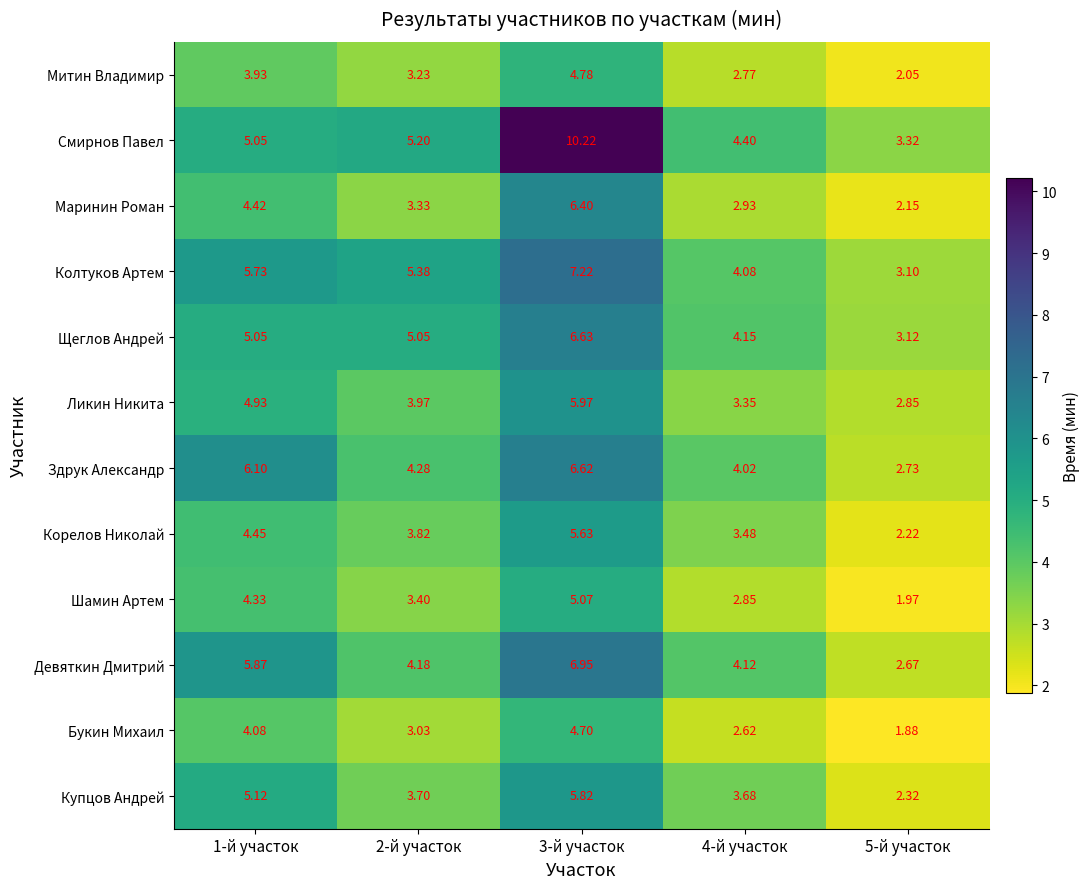

At 4-й участок, list the series in order from smallest to largest.

Букин Михаил, Митин Владимир, Шамин Артем, Маринин Роман, Ликин Никита, Корелов Николай, Купцов Андрей, Здрук Александр, Колтуков Артем, Девяткин Дмитрий, Щеглов Андрей, Смирнов Павел